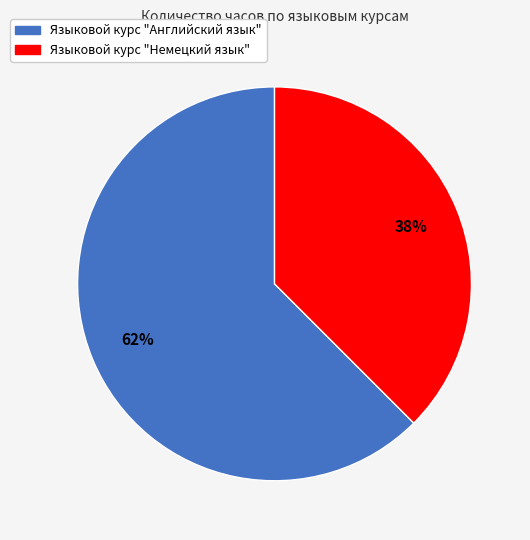

Count the number of slices in the pie.

2